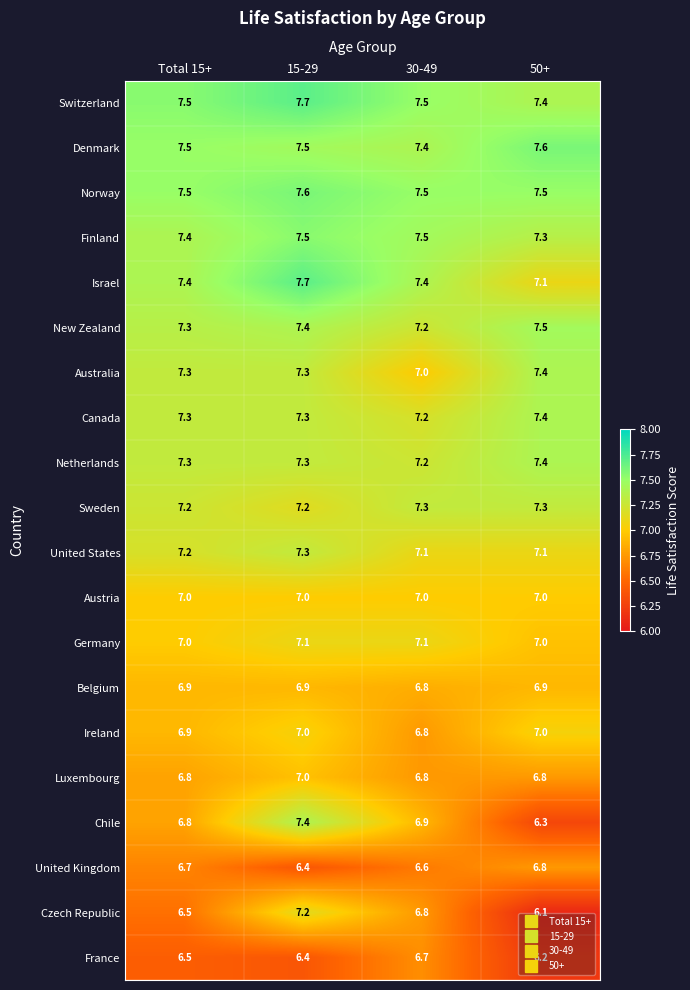

The value of Austria at 15-29 is 7.0. True or false?

True